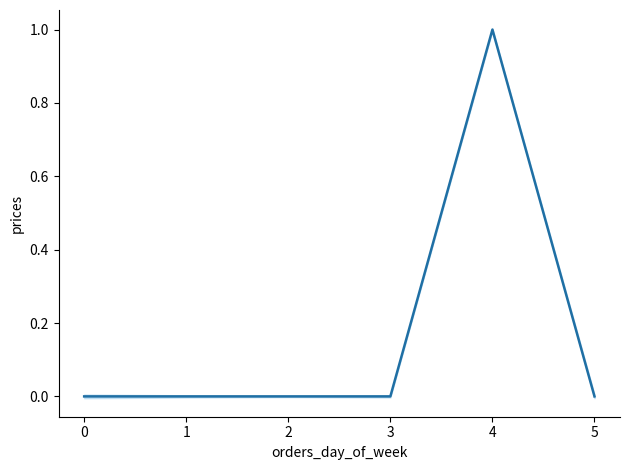

What is the difference between the maximum and minimum values?

1